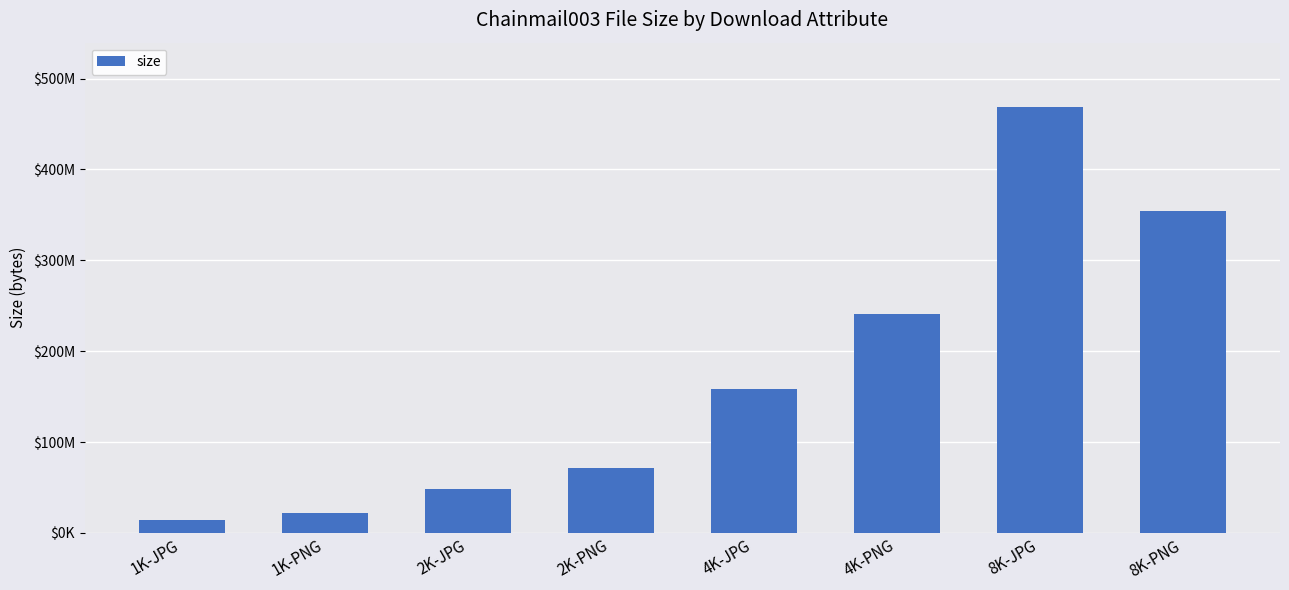

Reading left to right, what are all the values shown in this chart?

1K-JPG=14452941	1K-PNG=21754243	2K-JPG=48207393	2K-PNG=71653286	4K-JPG=158120242	4K-PNG=241387362	8K-JPG=469076625	8K-PNG=354731099